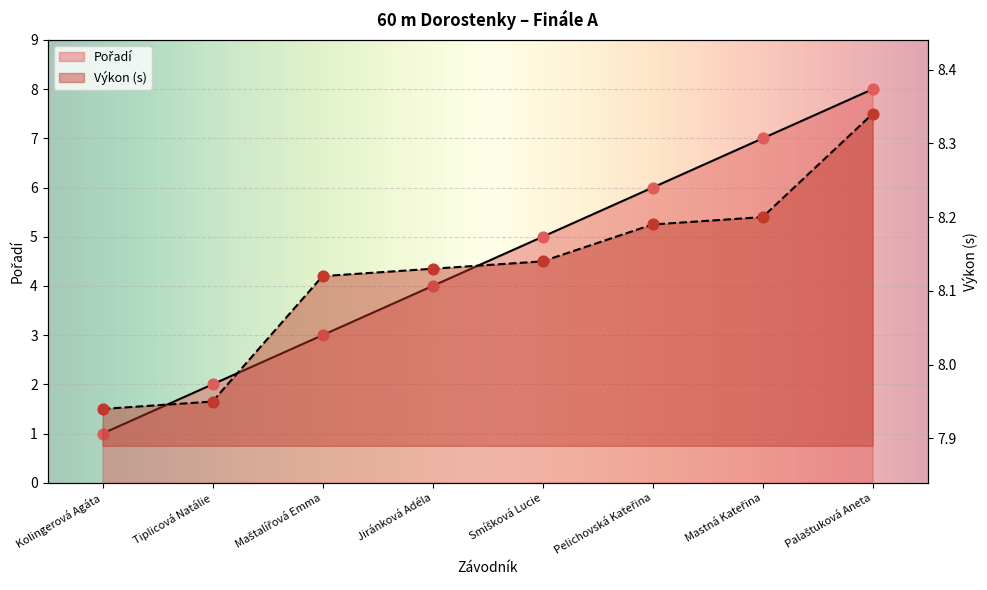

What is the total value across all series at Kolingerová Agáta?

8.9